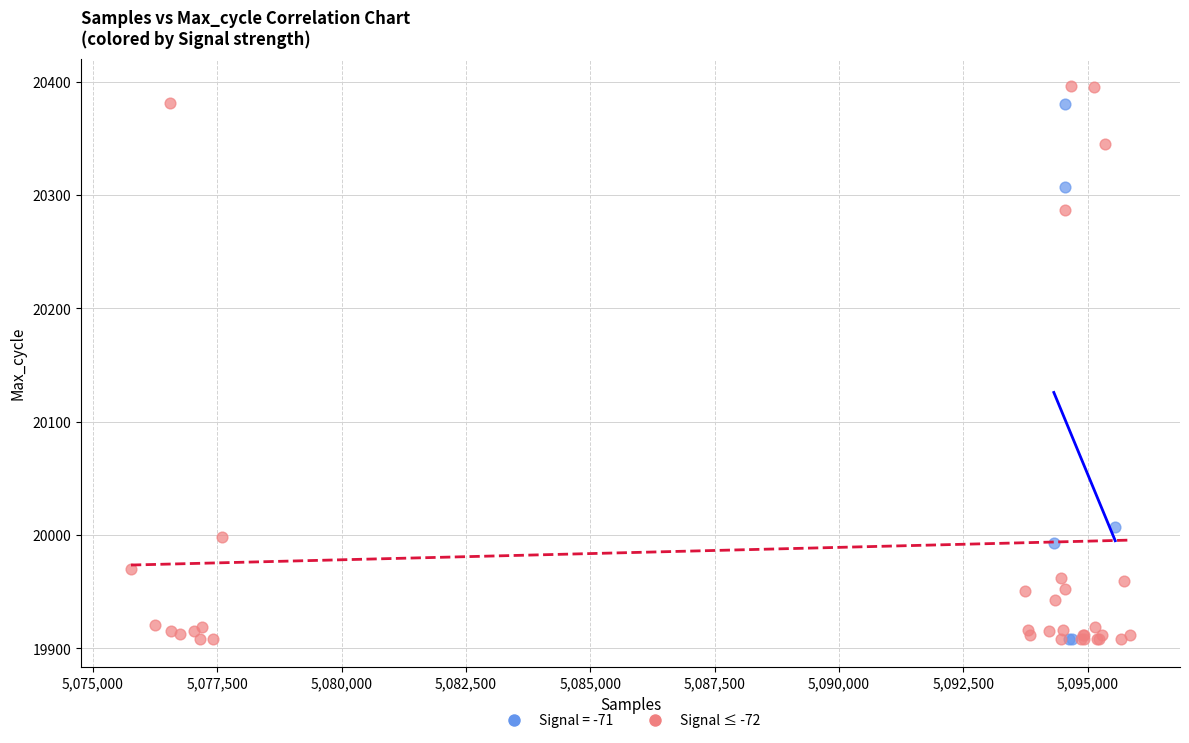

Which series has the widest spread of Y values?

Signal ≤ -72